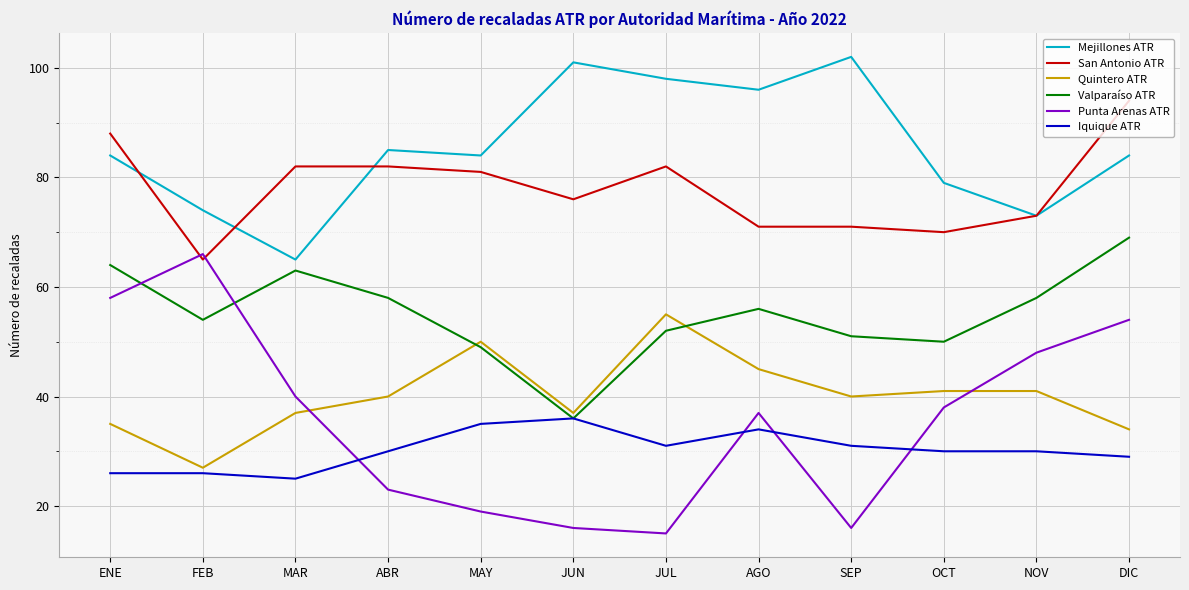

Which series has the largest total across all categories?

Mejillones ATR